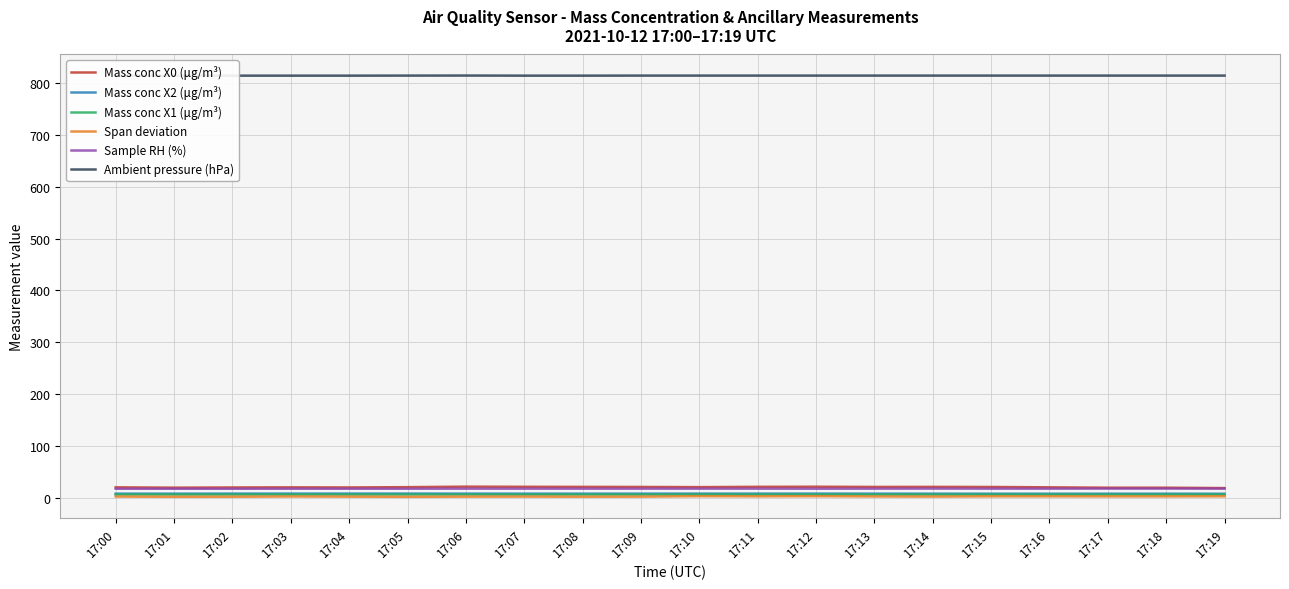

True or false: Mass conc X2 (μg/m³) has a value of 12.7 at 17:00.

False